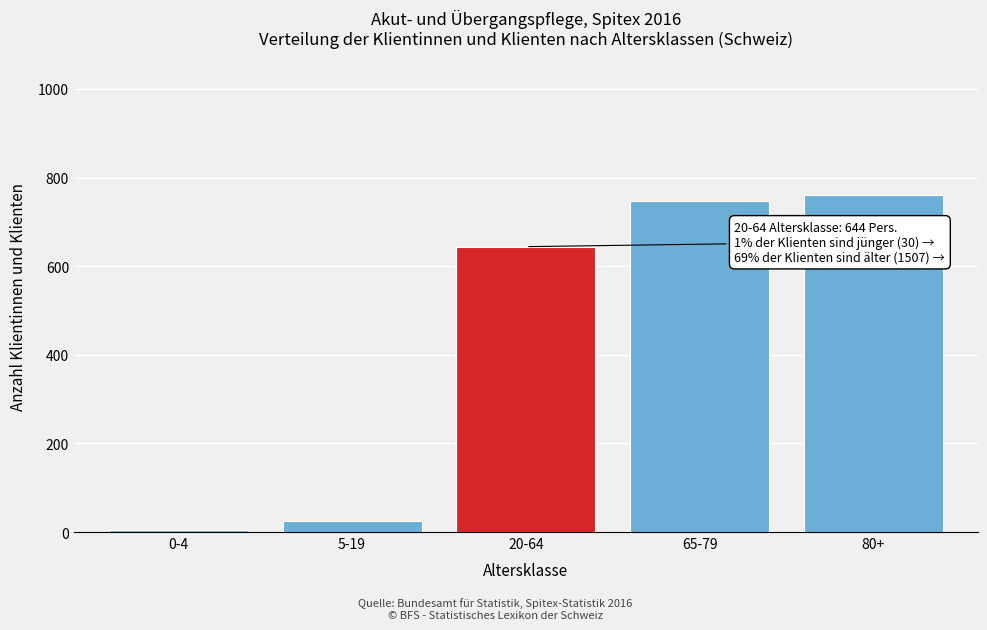

Reading right to left, what are all the values shown in this chart?

760	747	644	25	5